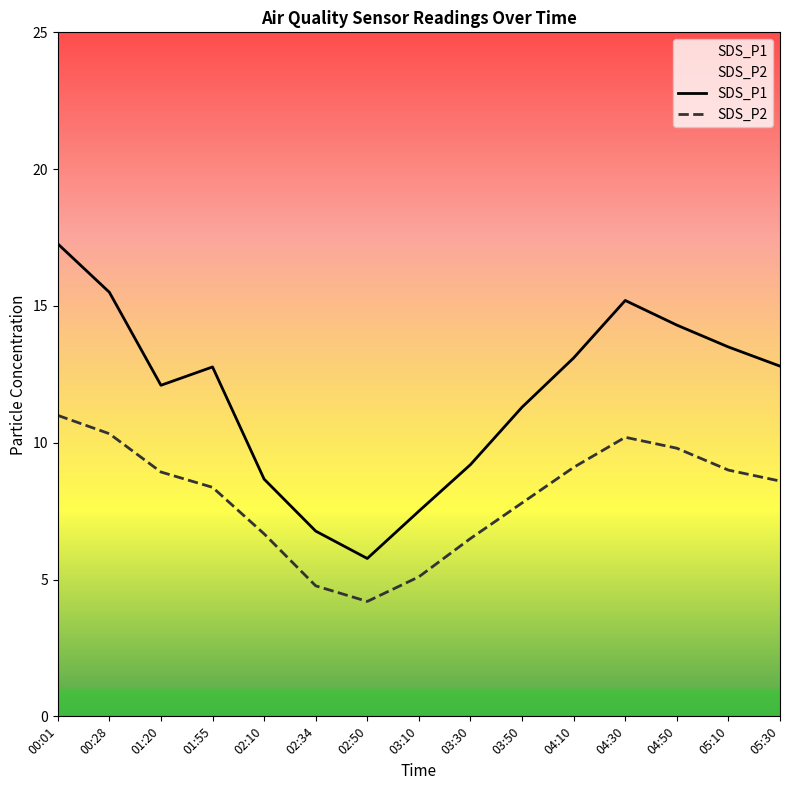

True or false: SDS_P1 and SDS_P2 intersect in this chart.

False